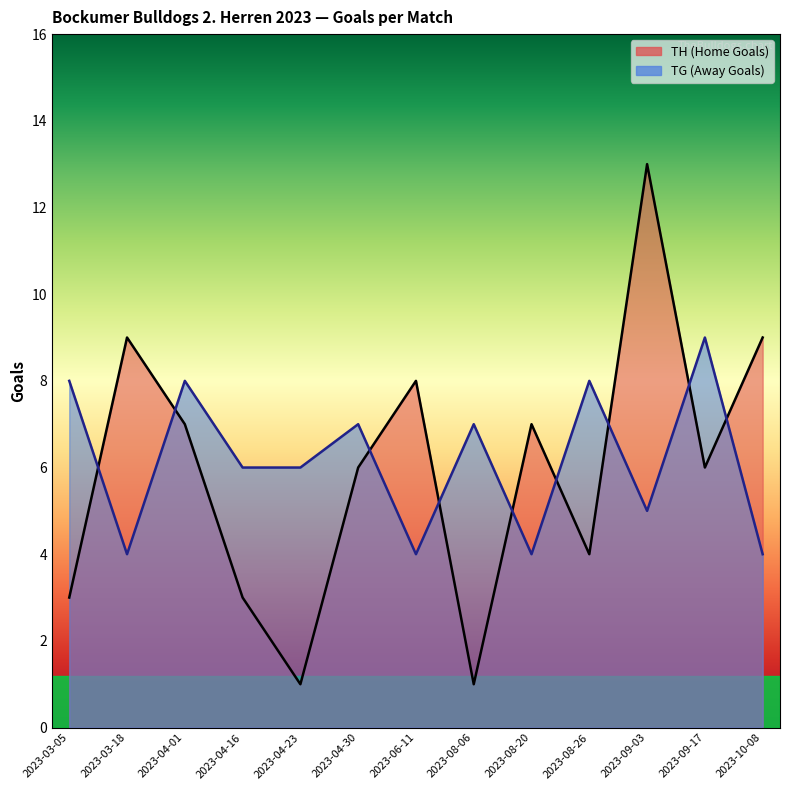

At which category does the chart reach its peak across all series?

2023-09-03